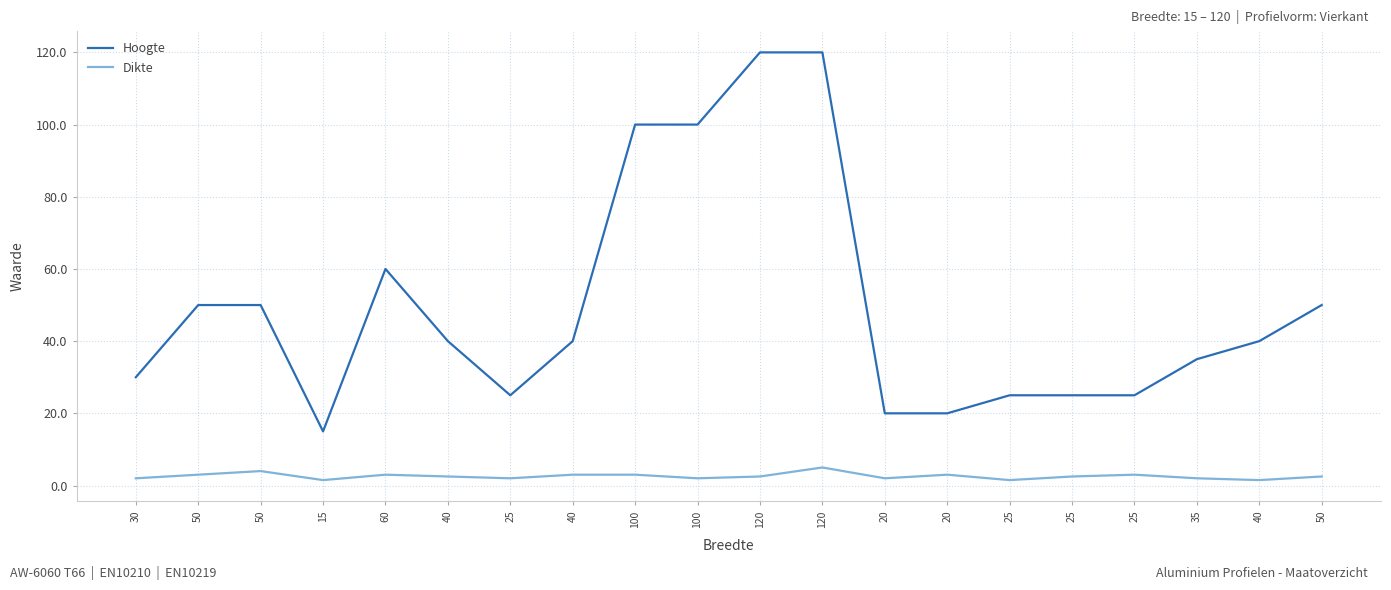

Which series has the largest total across all categories?

Hoogte